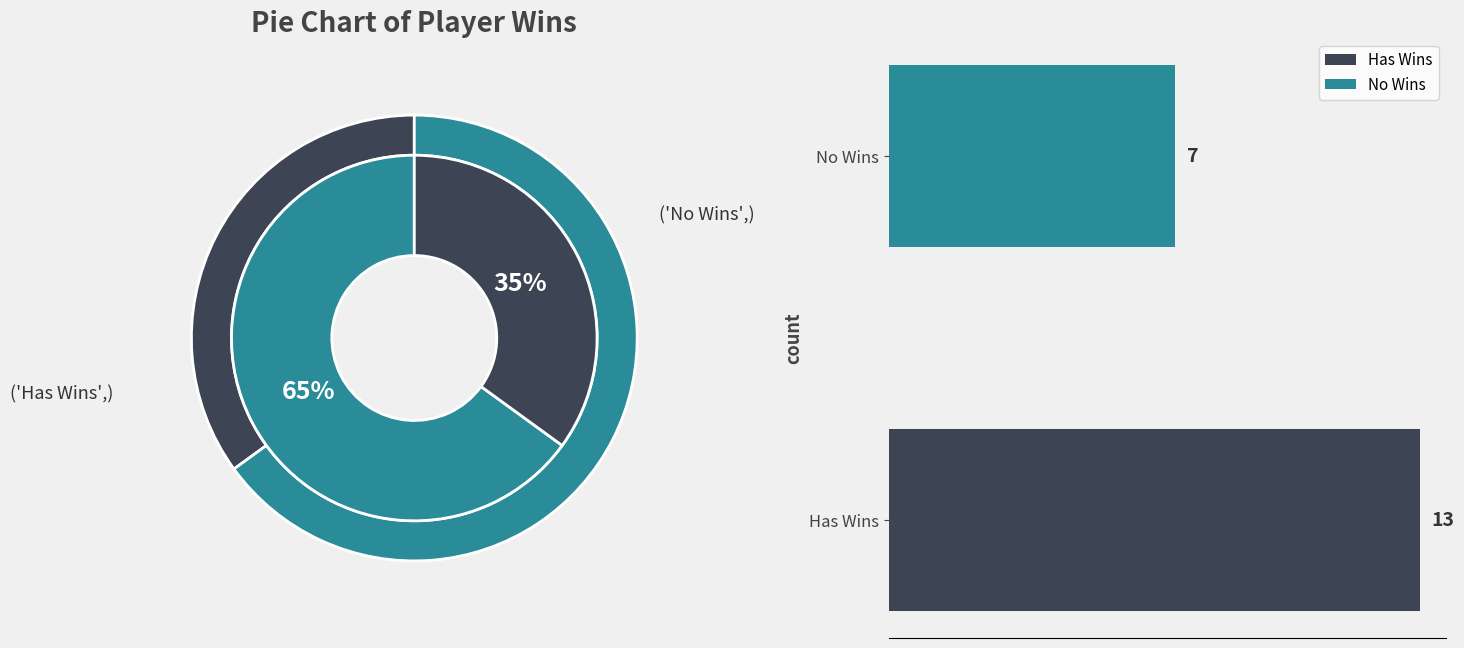

What portion of the pie excludes SEBR?

100.0%